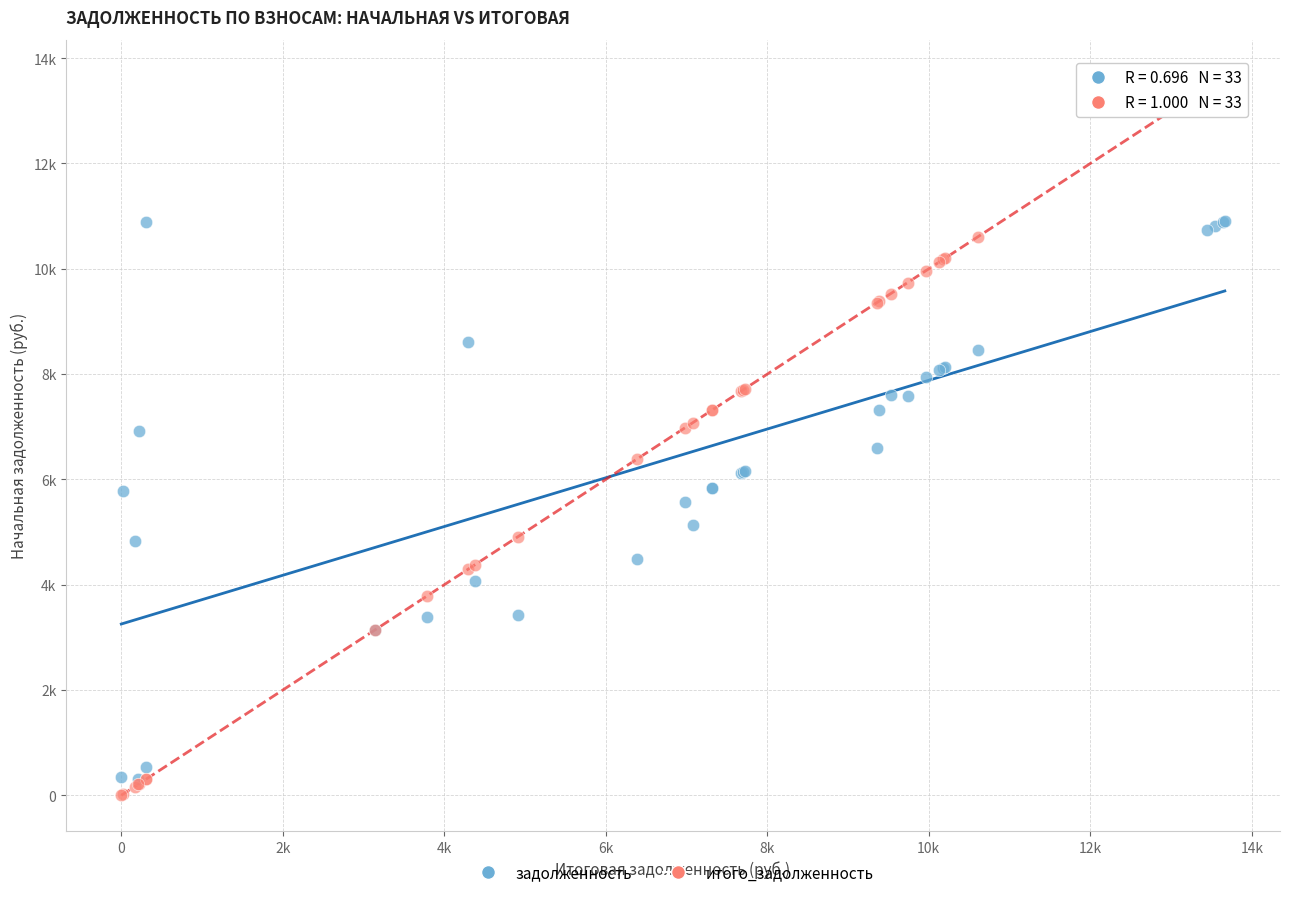

Which series has the widest spread of Y values?

итого_задолженность